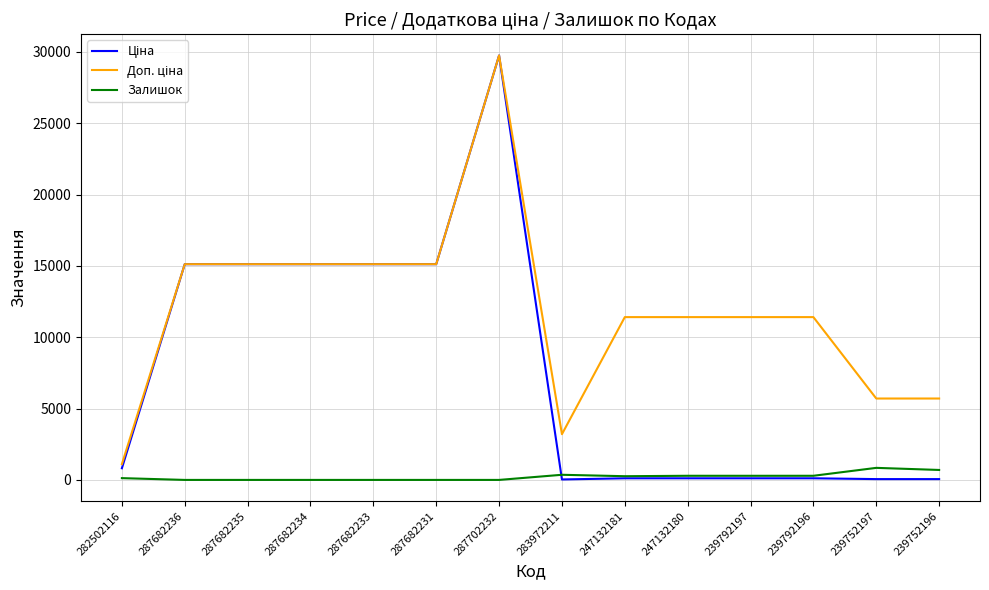

At which category does the chart reach its peak across all series?

287702232